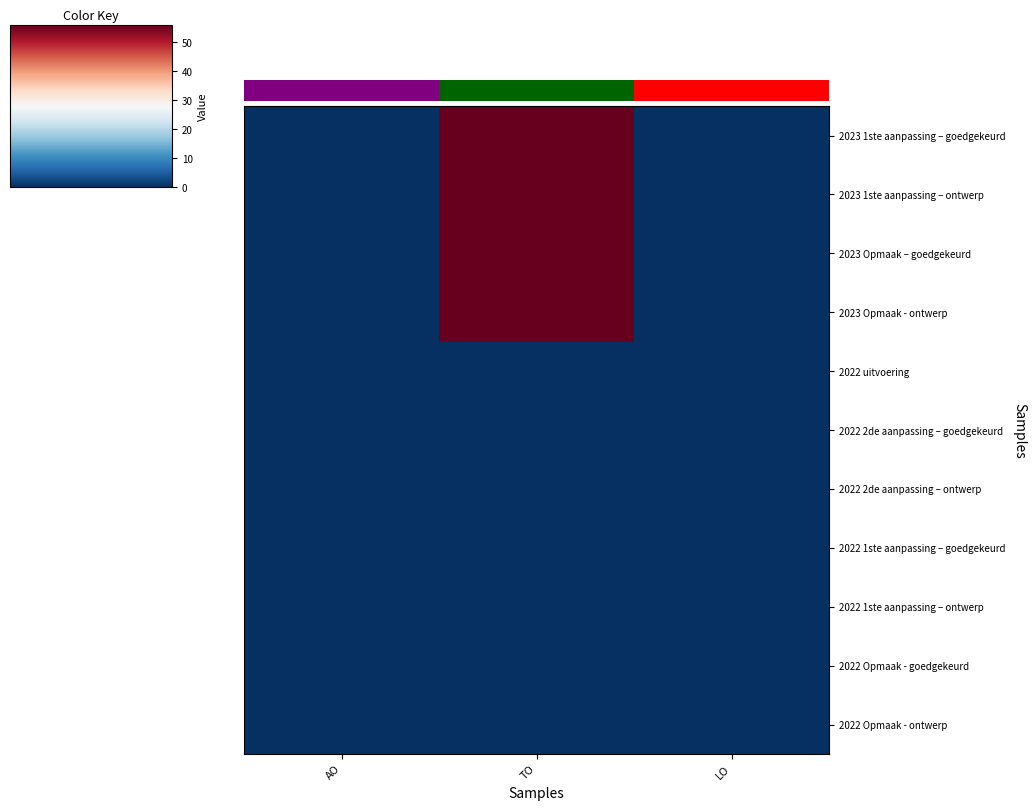

Reading right to left, transcribe all the data shown in this chart.

2023 1ste aanpassing – goedgekeurd: LO=0	TO=56	AO=0
2023 1ste aanpassing – ontwerp: LO=0	TO=56	AO=0
2023 Opmaak – goedgekeurd: LO=0	TO=56	AO=0
2023 Opmaak - ontwerp: LO=0	TO=56	AO=0
2022 uitvoering: LO=0	TO=0	AO=0
2022 2de aanpassing – goedgekeurd: LO=0	TO=0	AO=0
2022 2de aanpassing – ontwerp: LO=0	TO=0	AO=0
2022 1ste aanpassing – goedgekeurd: LO=0	TO=0	AO=0
2022 1ste aanpassing – ontwerp: LO=0	TO=0	AO=0
2022 Opmaak - goedgekeurd: LO=0	TO=0	AO=0
2022 Opmaak - ontwerp: LO=0	TO=0	AO=0